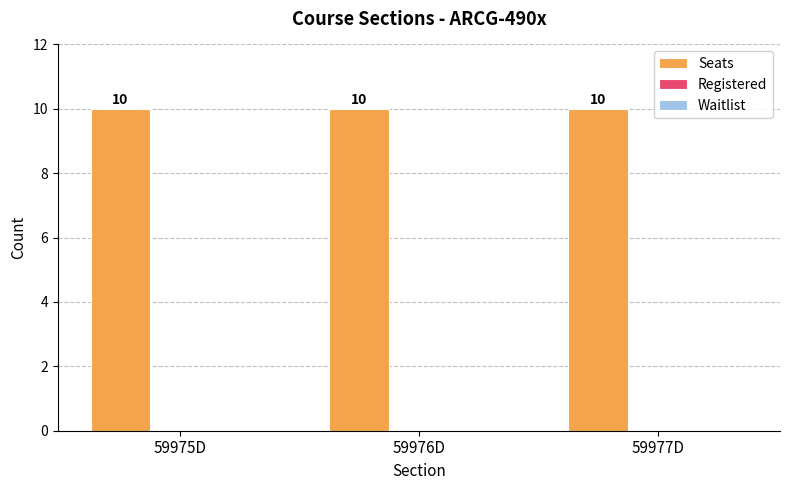

At which label is Waitlist closest to 0?

59975D